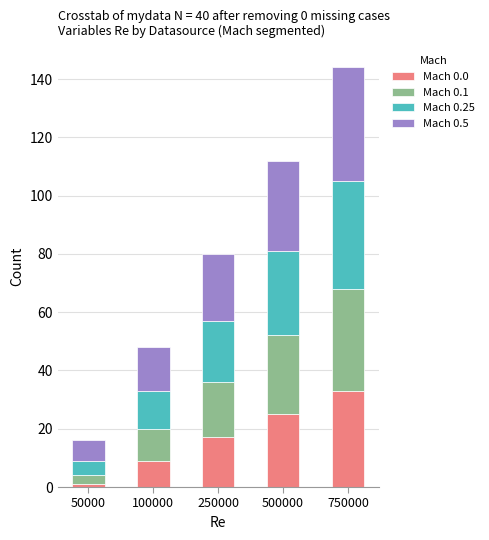

What are all the series names shown in the legend?

Mach 0.0, Mach 0.1, Mach 0.25, Mach 0.5